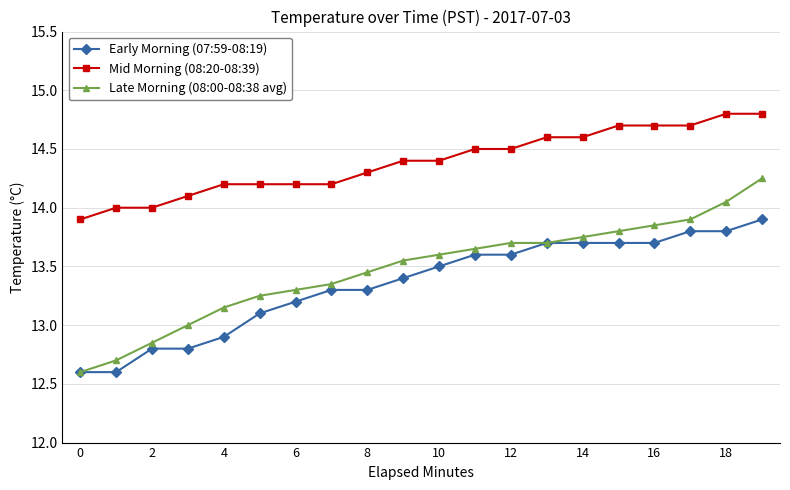

What is the value of the Mid Morning (08:20-08:39) point at the 15th from the left?

14.6